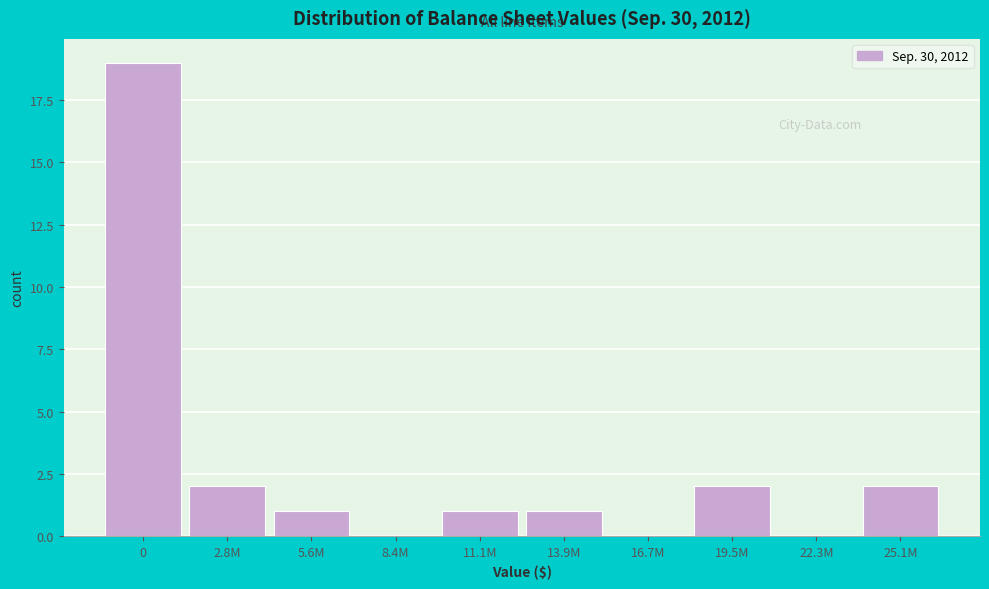

Reading right to left, list all the values displayed in this chart.

25.1M=2	22.3M=0	19.5M=2	16.7M=0	13.9M=1	11.1M=1	8.4M=0	5.6M=1	2.8M=2	0=19